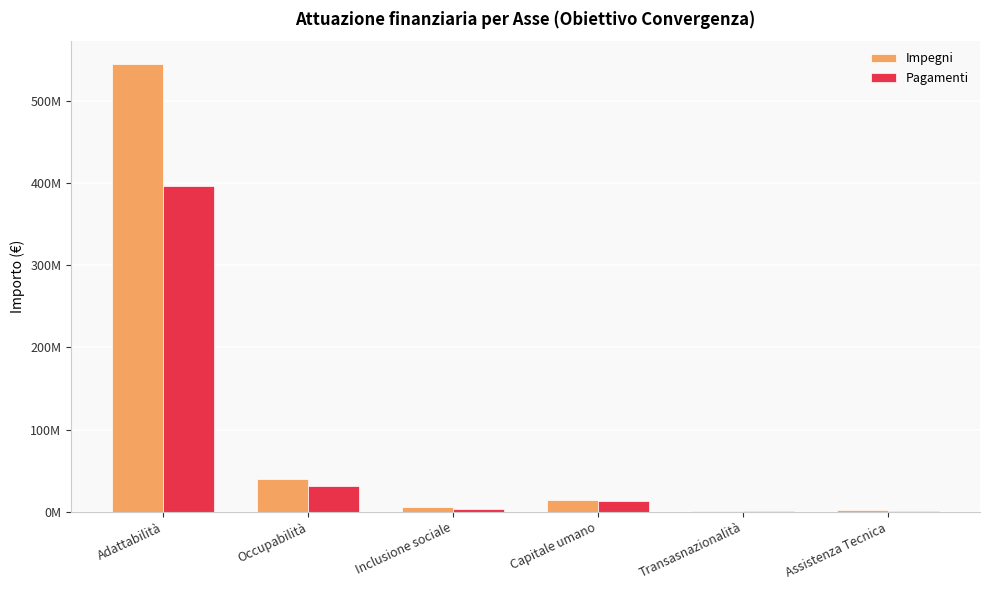

At which label does Pagamenti first exceed 12752918?

Adattabilità